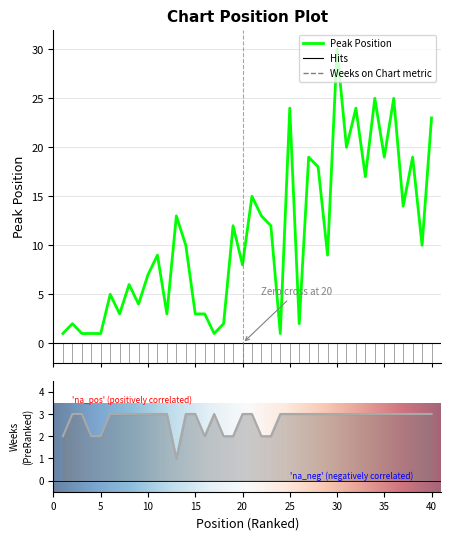

Which series has the largest total across all categories?

Peak Position